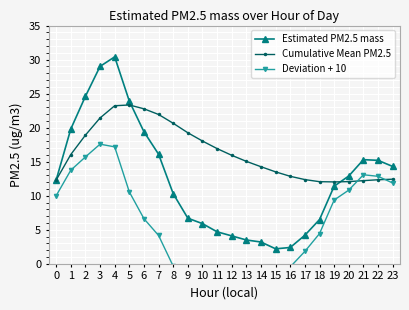

Between 1 and 11, which series saw the biggest shift?

Deviation + 10